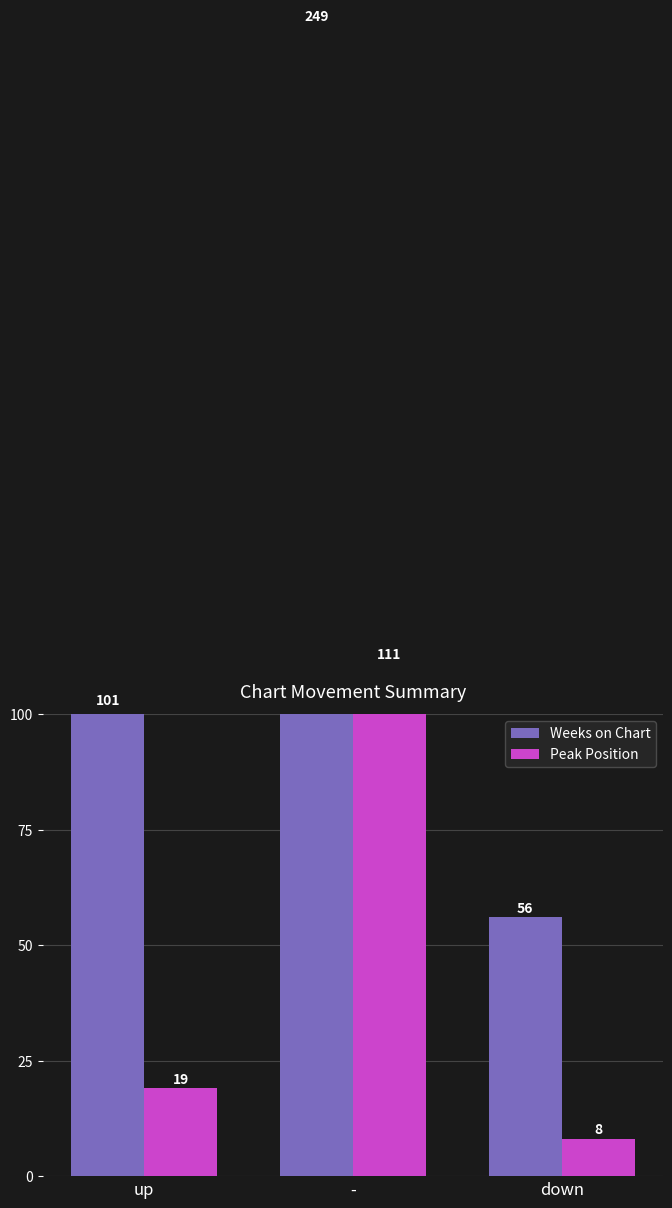

Reading left to right, what are all the values shown in this chart?

Weeks on Chart: 101	249	56
Peak Position: 19	111	8